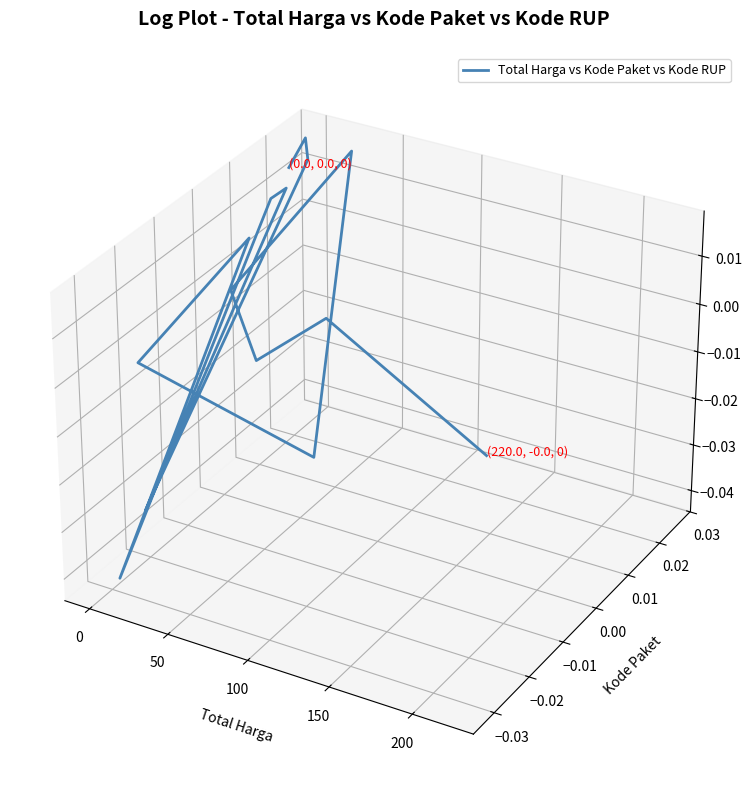

Does the chart display data point markers on the line(s)?

No